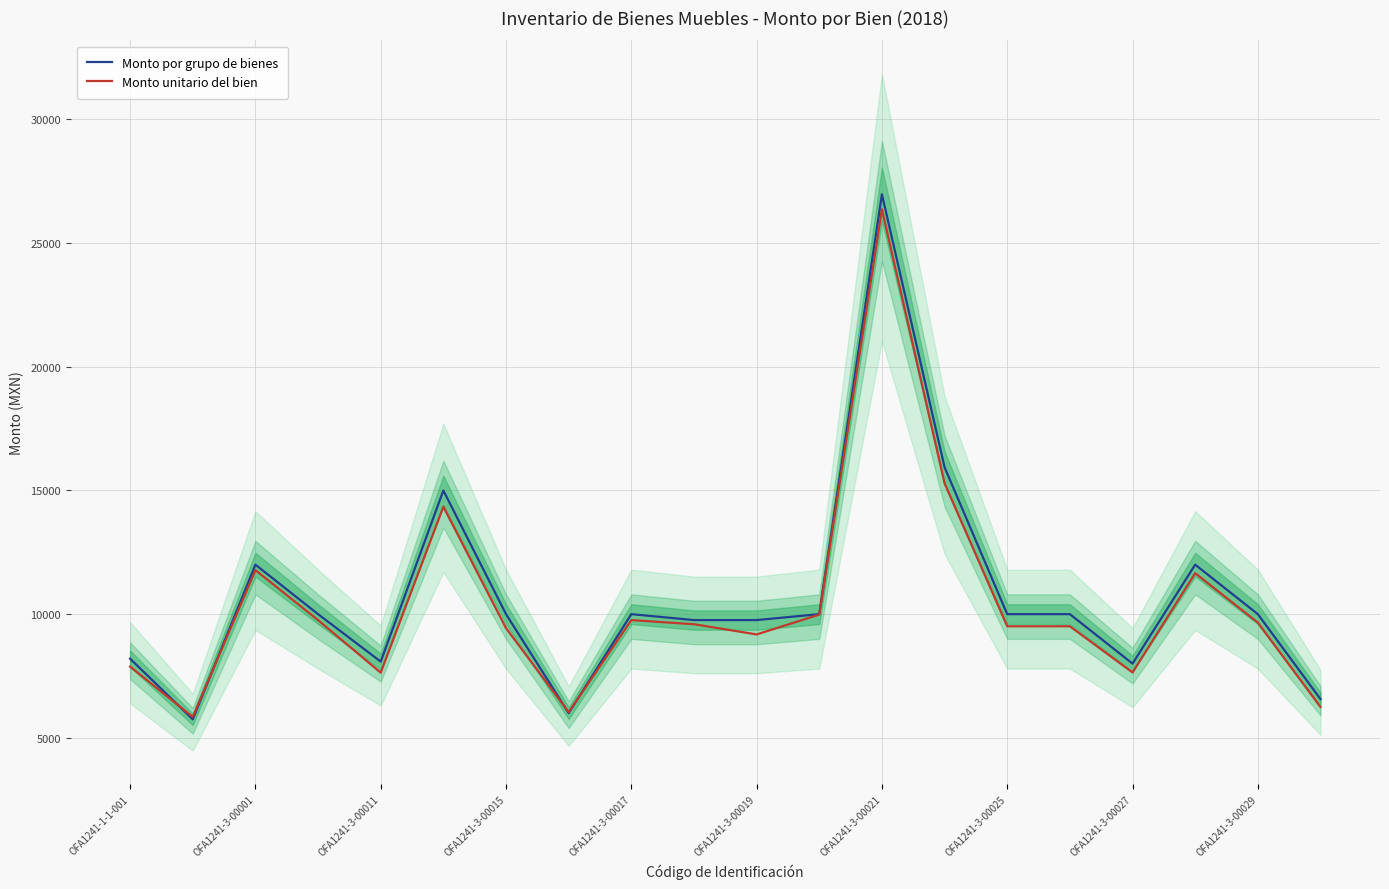

List the series in order of their peak value, lowest first.

Monto unitario del bien, Monto por grupo de bienes